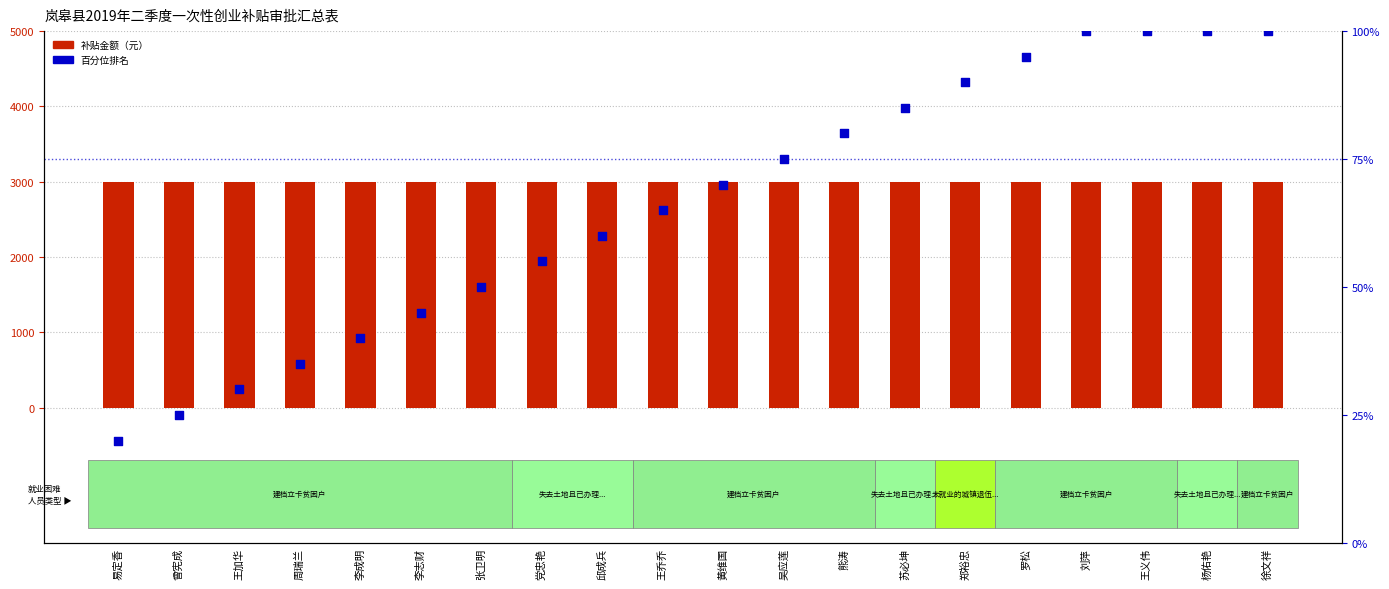

At how many categories does at least one series exceed 2554?

20